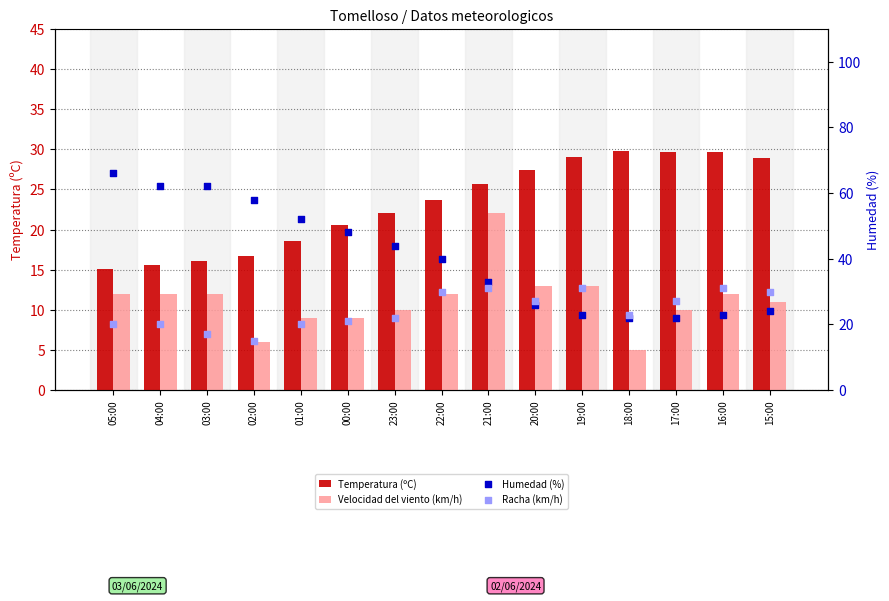

Which series reaches the minimum Y coordinate?

Velocidad del viento (km/h)